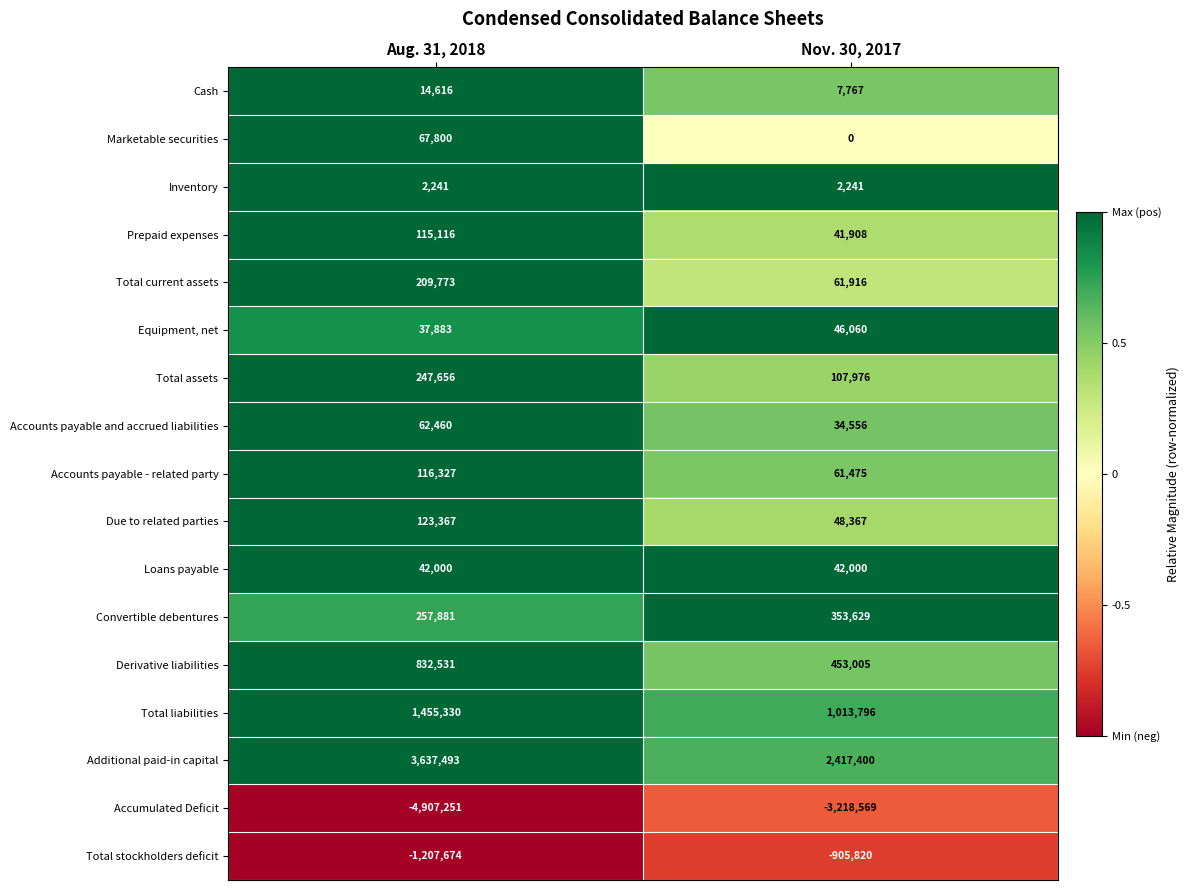

The Accumulated Deficit series shows -1541727 at Nov. 30, 2017. True or false?

False